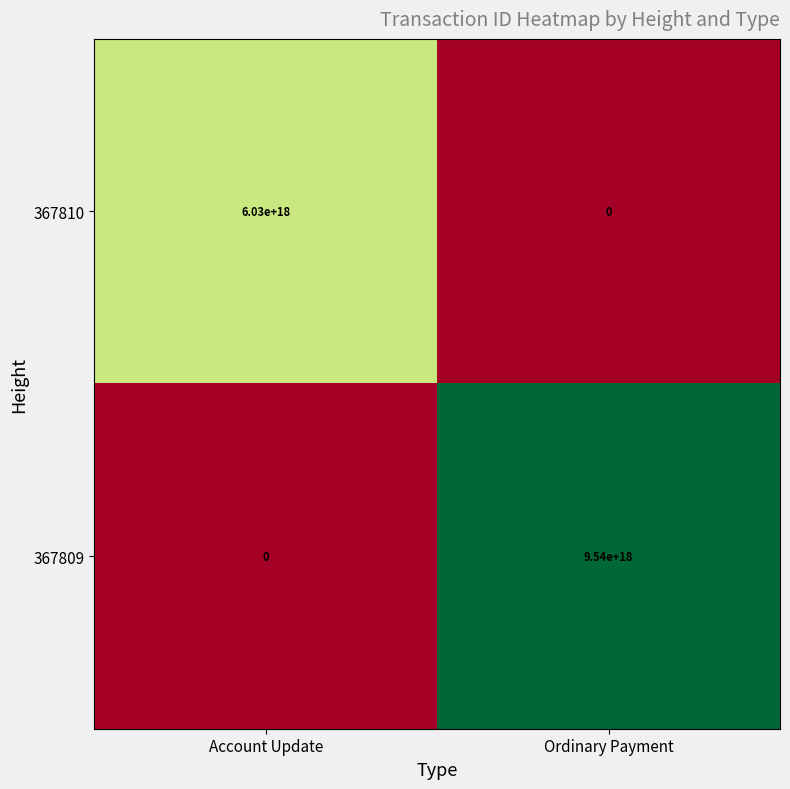

Which category has the lowest value in the 367810 series?

Ordinary Payment